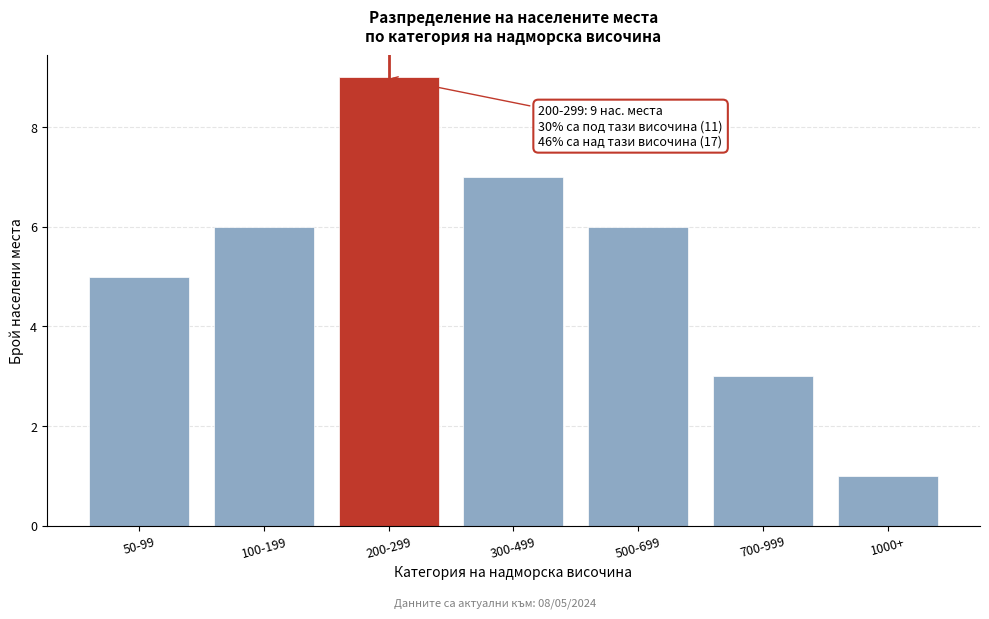

Reading left to right, extract all data points from this chart.

5	6	9	7	6	3	1